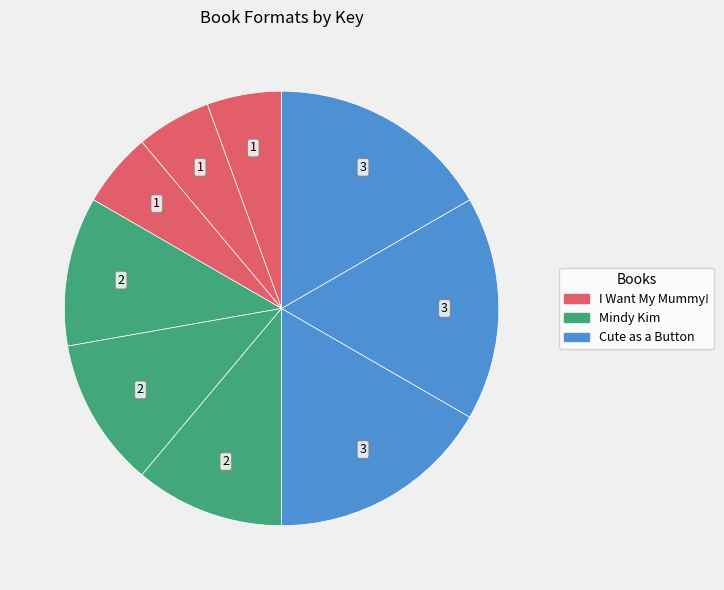

Count the number of slices in the pie.

9